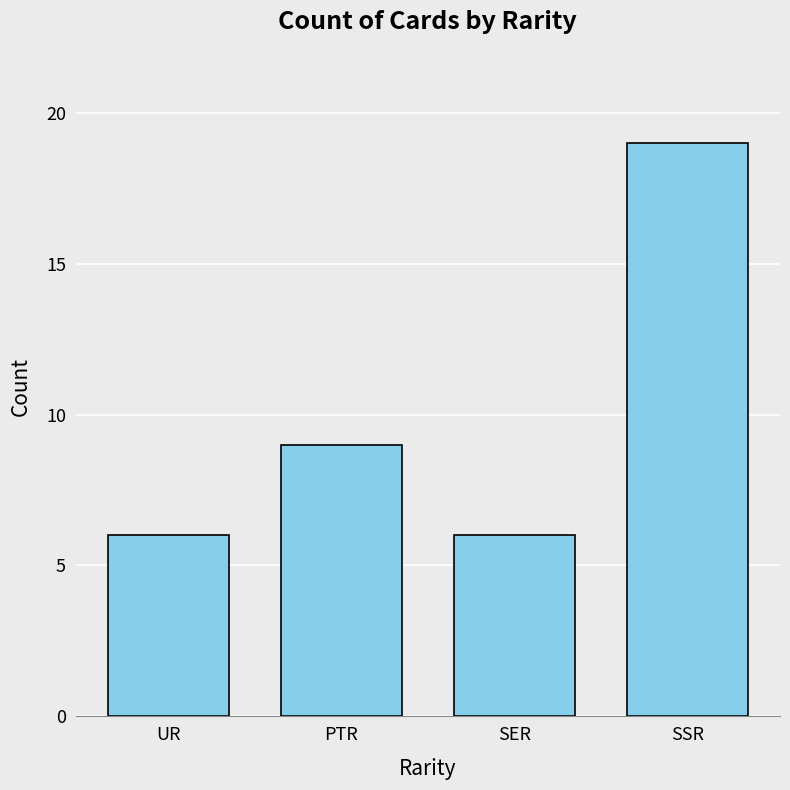

How many values are below 9?

2